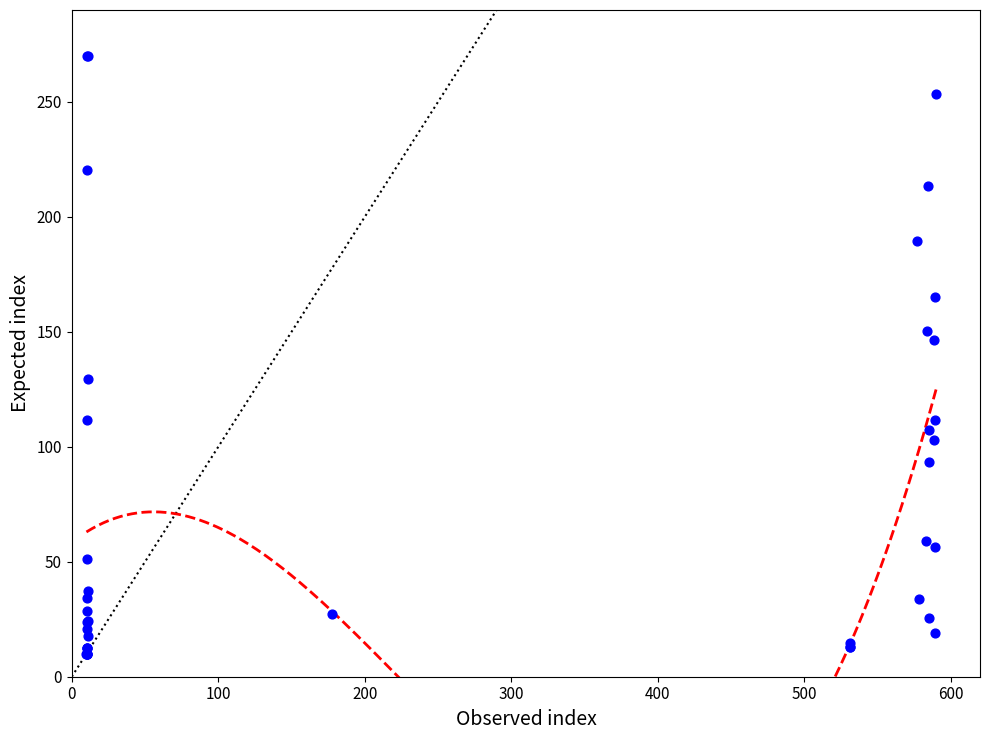

What Y value in the scatter plot is closest to 140?

146.6